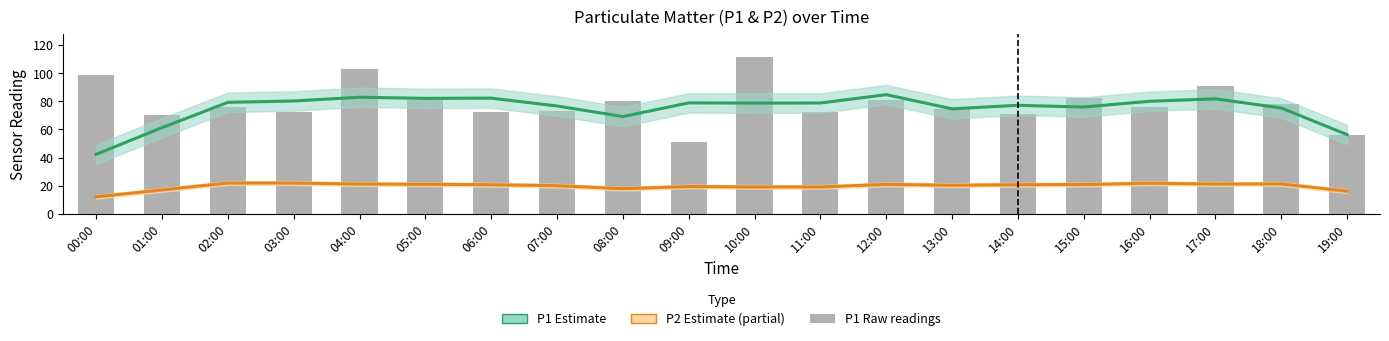

How many data points in P1 raw are less than 75?

9